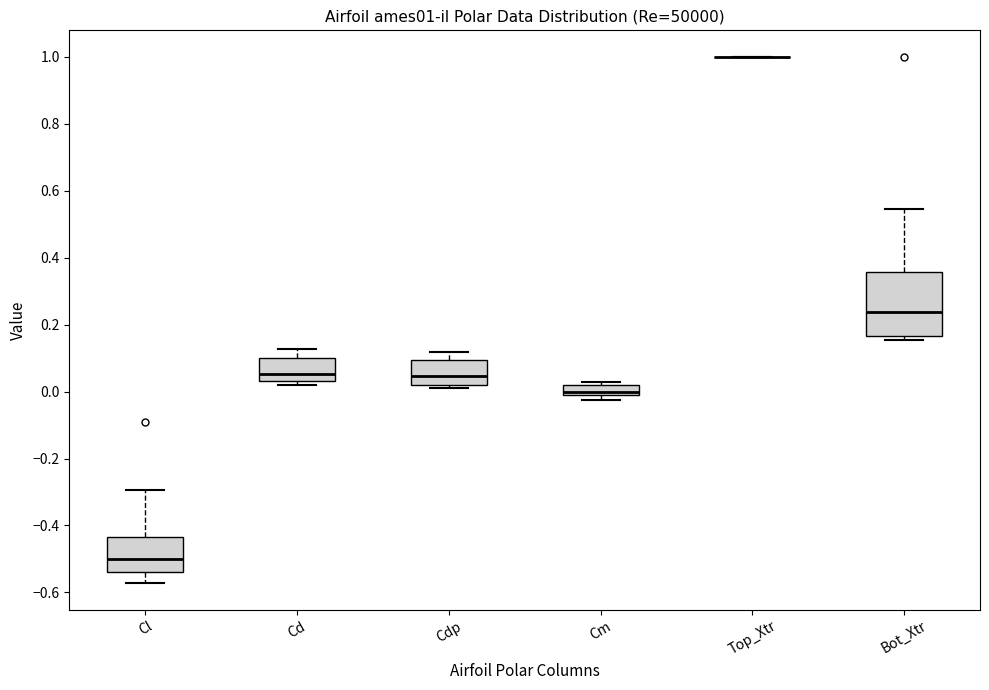

Comparing the boxes themselves (not the whiskers), which one is the tallest?

Bot_Xtr